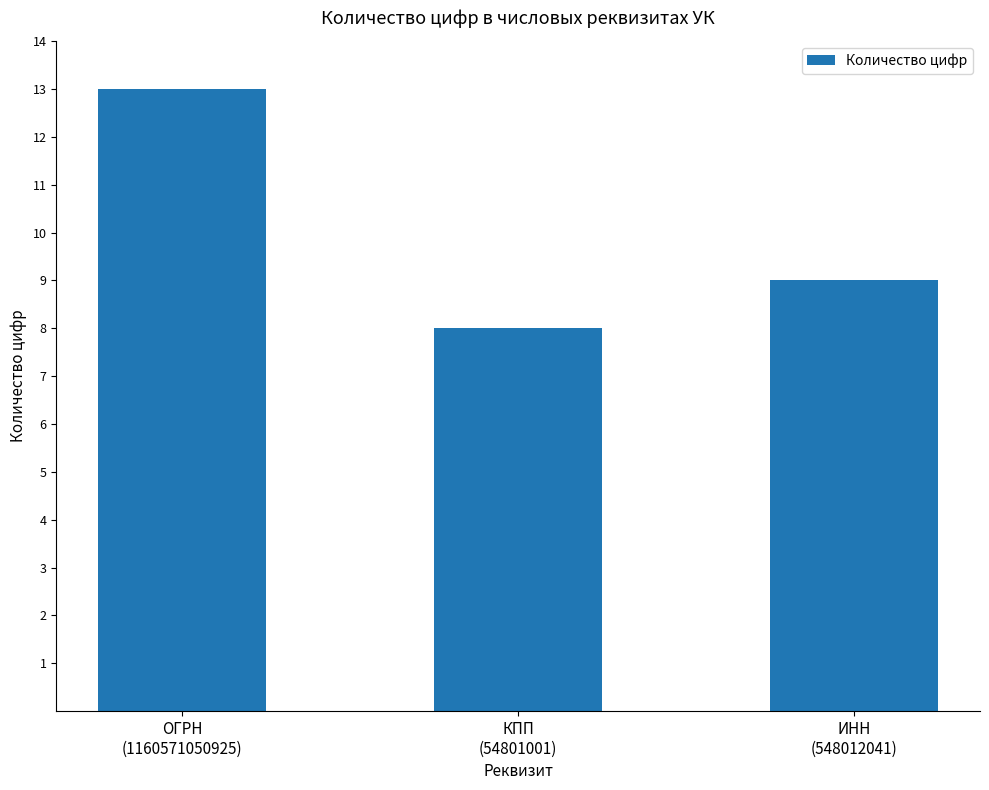

Count the values in the range 8 to 13.

3